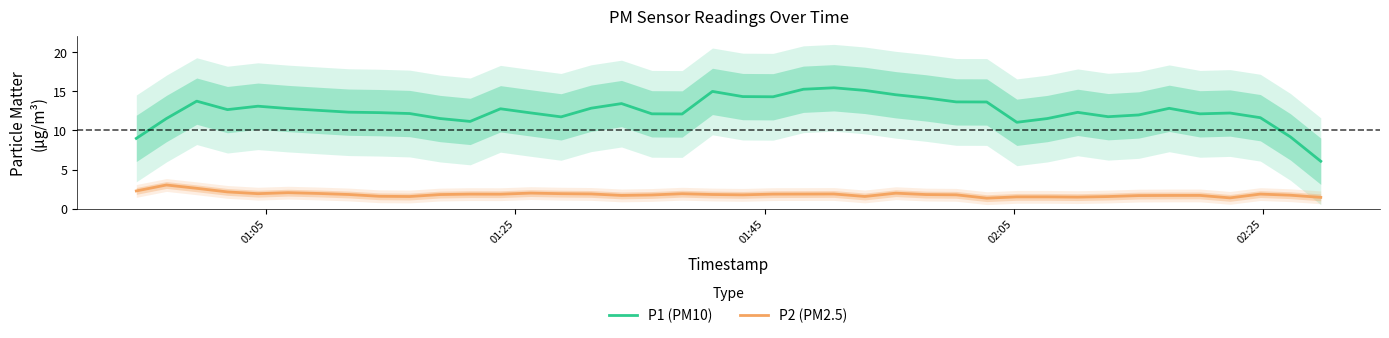

True or false: P2 (PM2.5) and P1 (PM10) intersect in this chart.

False